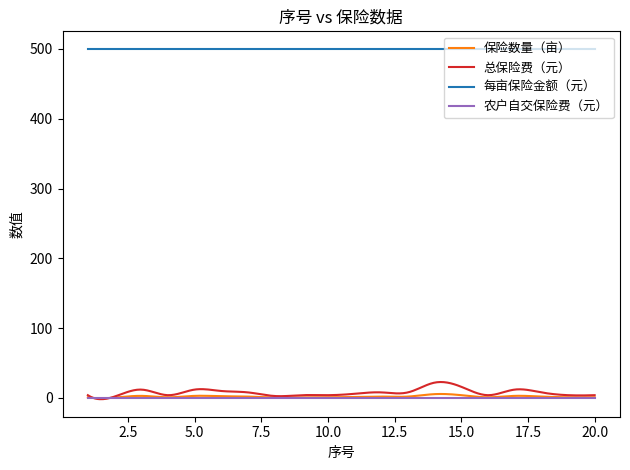

Rank the series at 14 from lowest to highest value.

农户自交保险费（元）, 保险数量（亩）, 总保险费（元）, 每亩保险金额（元）